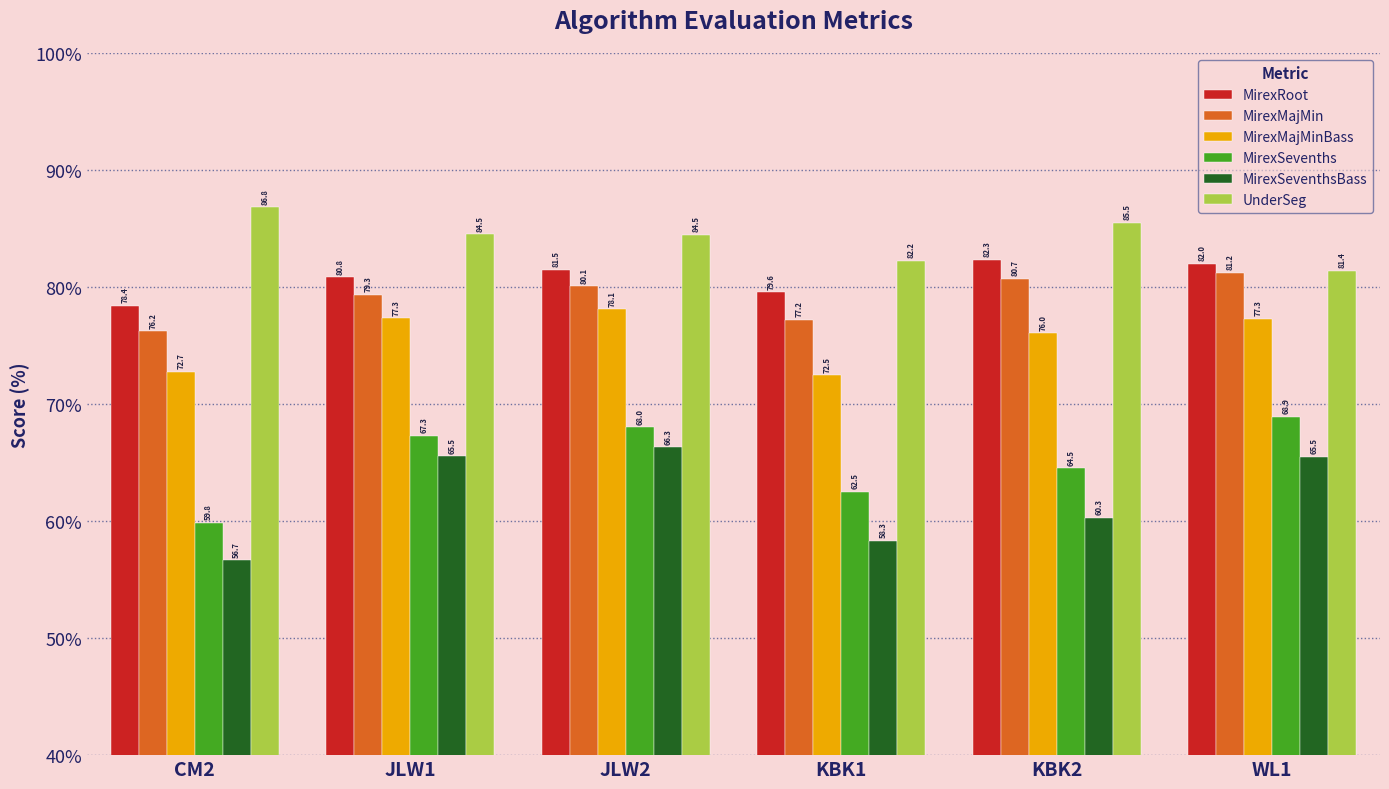

What position from the right is KBK1?

3